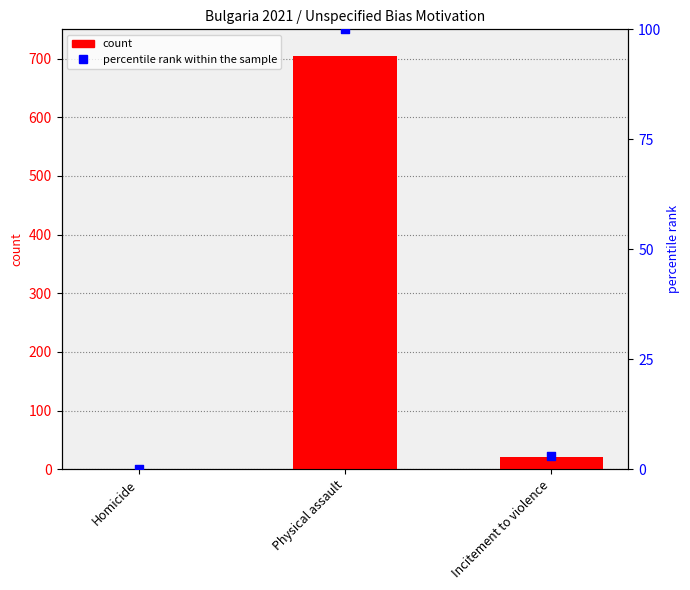

Is the value of percentile rank within the sample at Physical assault greater than the value of Recorded by Police at Physical assault?

No